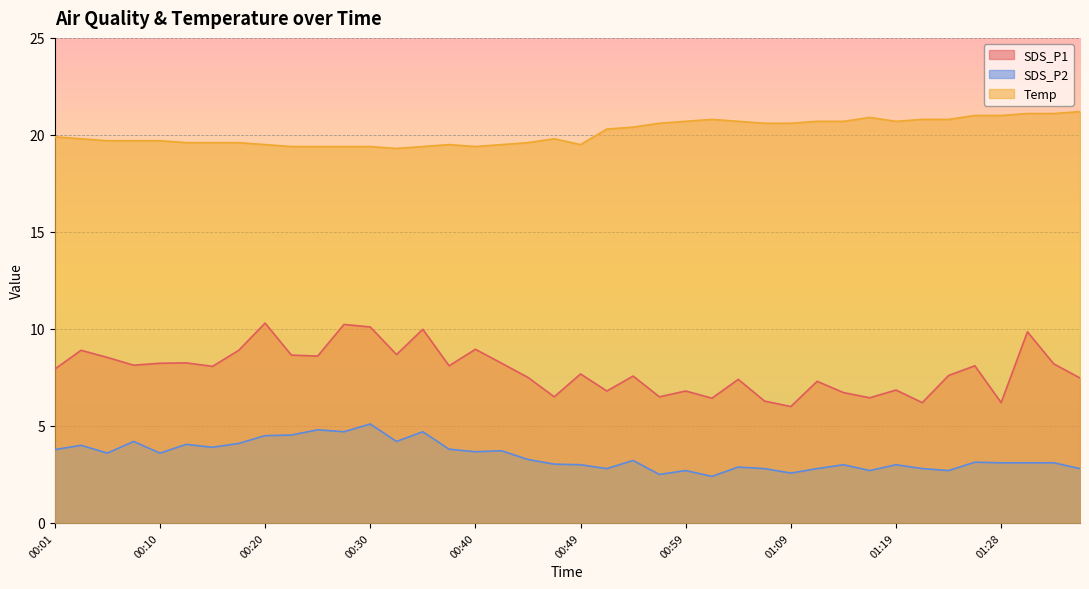

True or false: SDS_P1 and SDS_P2 intersect in this chart.

False